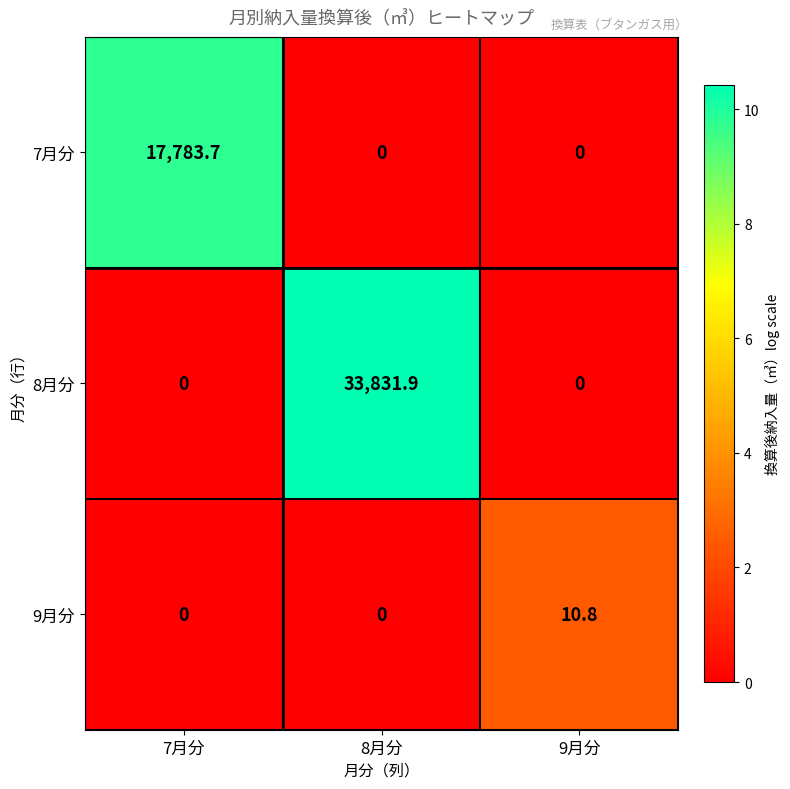

True or false: 7月分 has a value of 0.0 at 8月分.

True